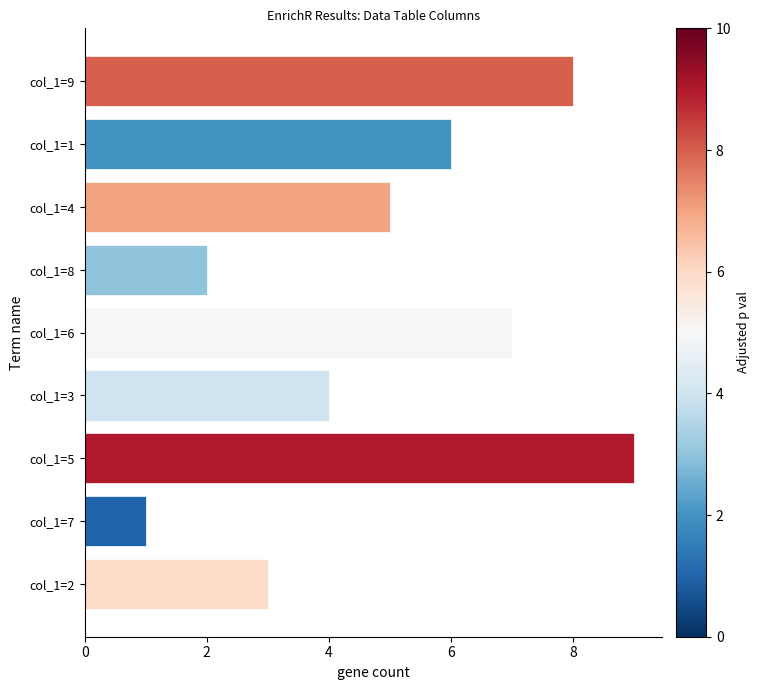

Reading top to bottom, transcribe all the data shown in this chart.

col_1=9=8	col_1=1=6	col_1=4=5	col_1=8=2	col_1=6=7	col_1=3=4	col_1=5=9	col_1=7=1	col_1=2=3